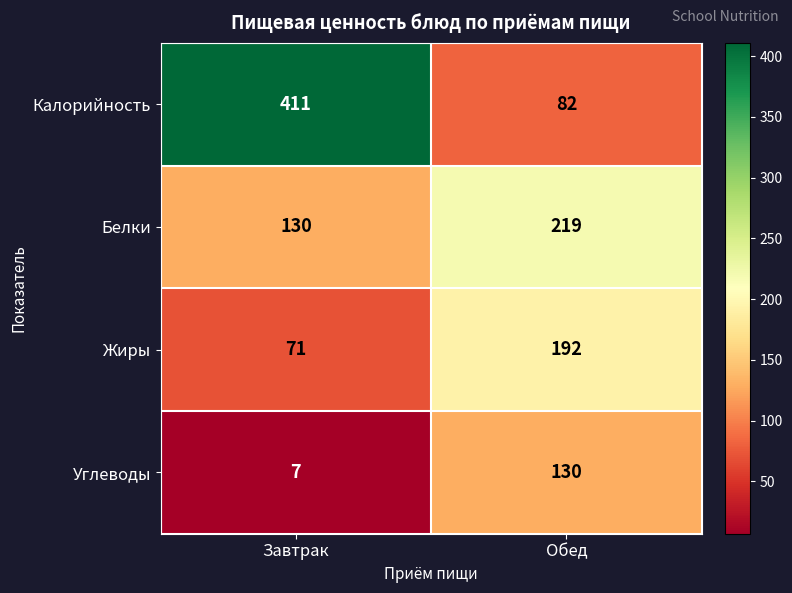

Is it true that Калорийность equals 411 at Завтрак?

True